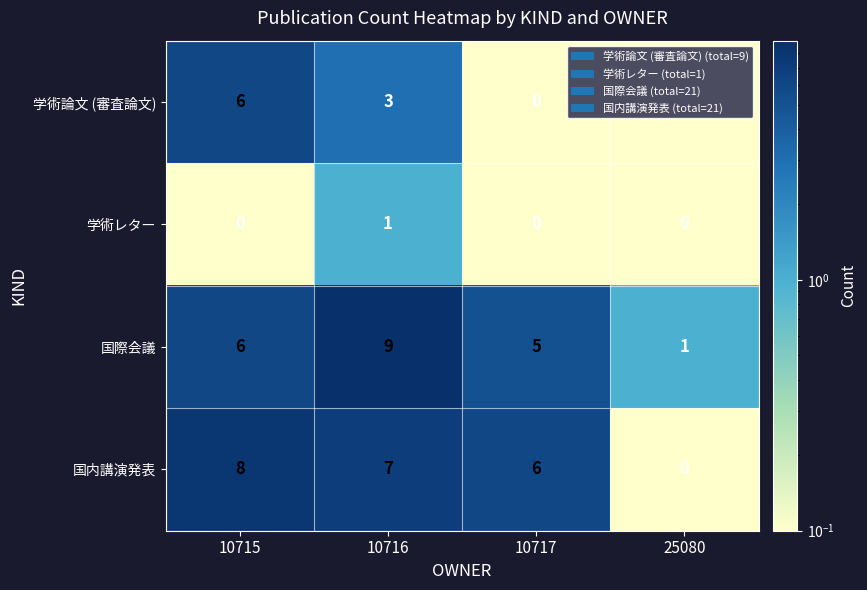

At how many categories does at least one series exceed 0?

4